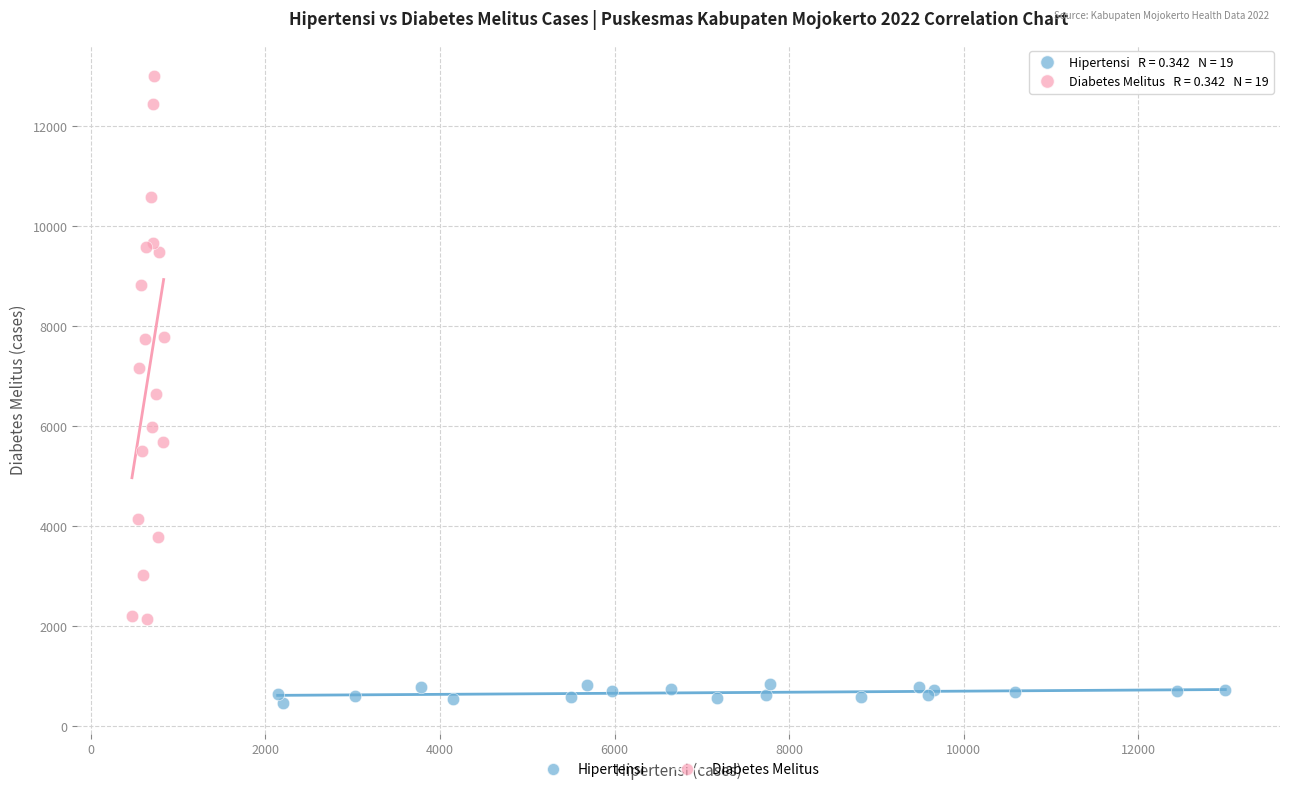

What are all the series names shown in the legend?

Hipertensi, Diabetes Melitus